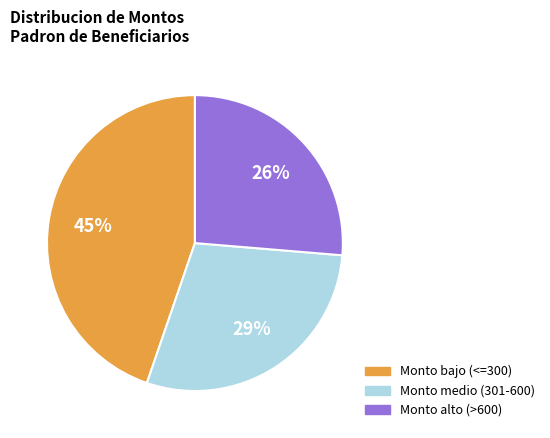

Does any single category account for the majority?

No